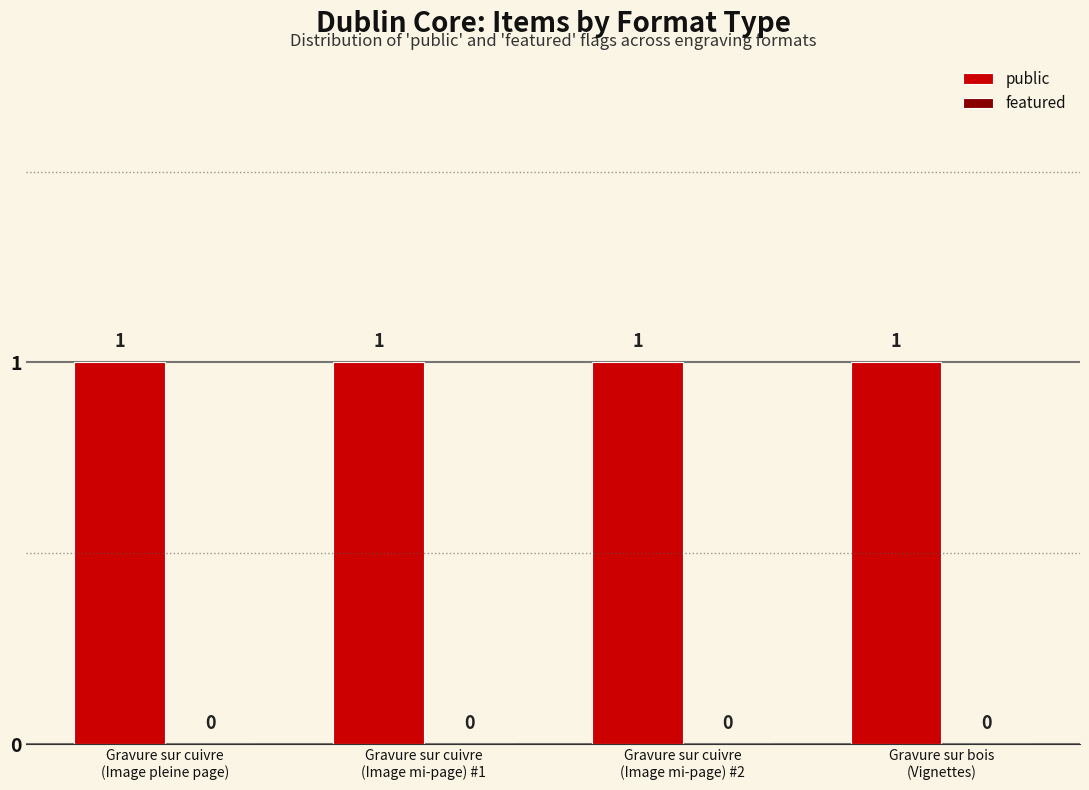

Reading left to right, extract all data points from this chart.

public: 1	1	1	1
featured: 0	0	0	0